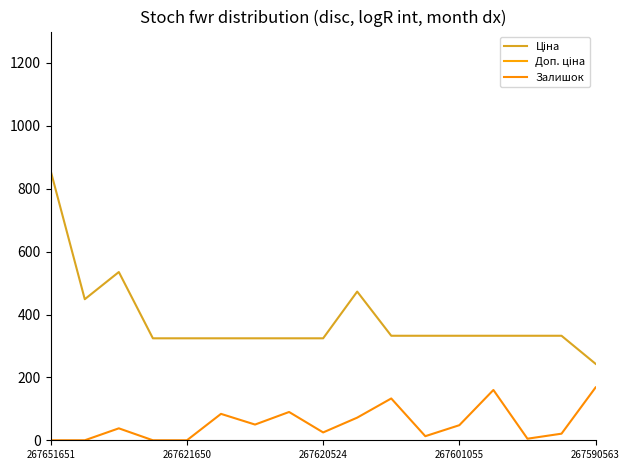

What is the maximum value for Залишок?

168.0